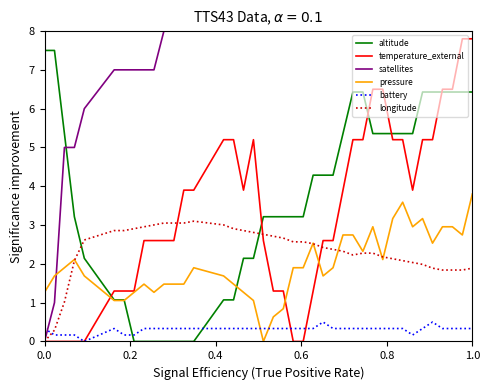

After their last crossing, which series has the higher values: battery or altitude?

altitude